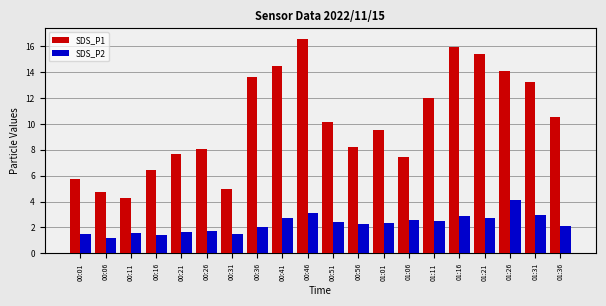

Rank the series at 00:56 from highest to lowest value.

SDS_P1, SDS_P2